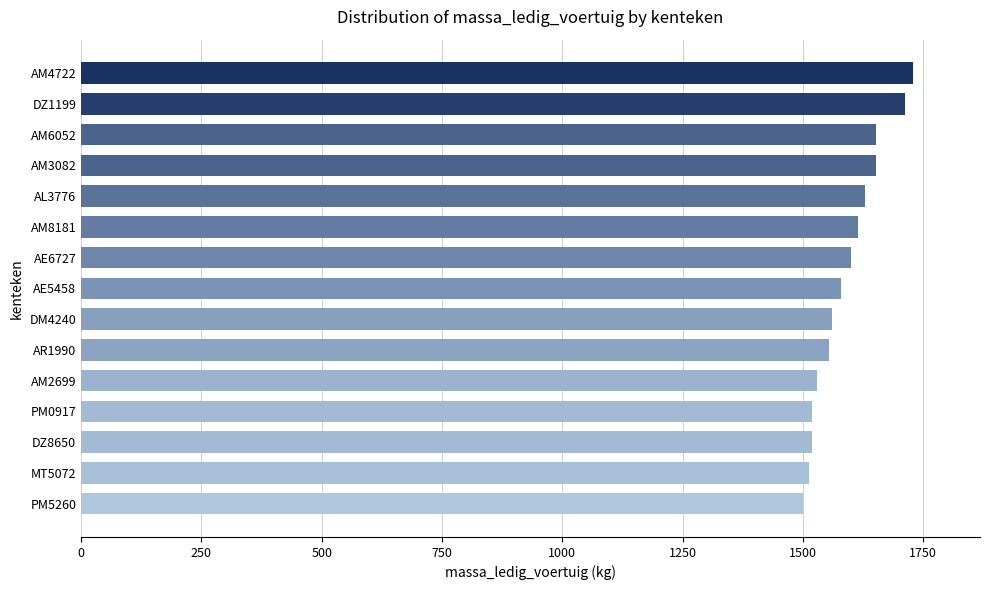

What is the difference between the maximum and minimum values?

230